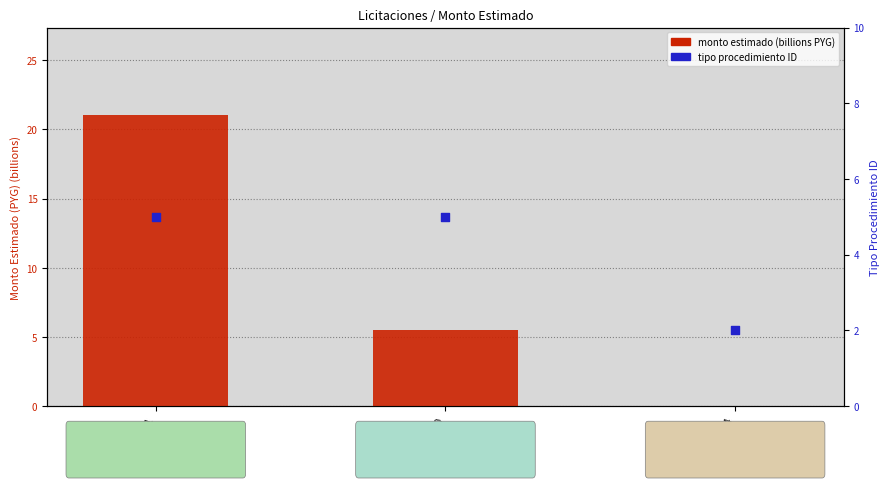

Which series reaches the minimum Y coordinate?

monto estimado (billions PYG)